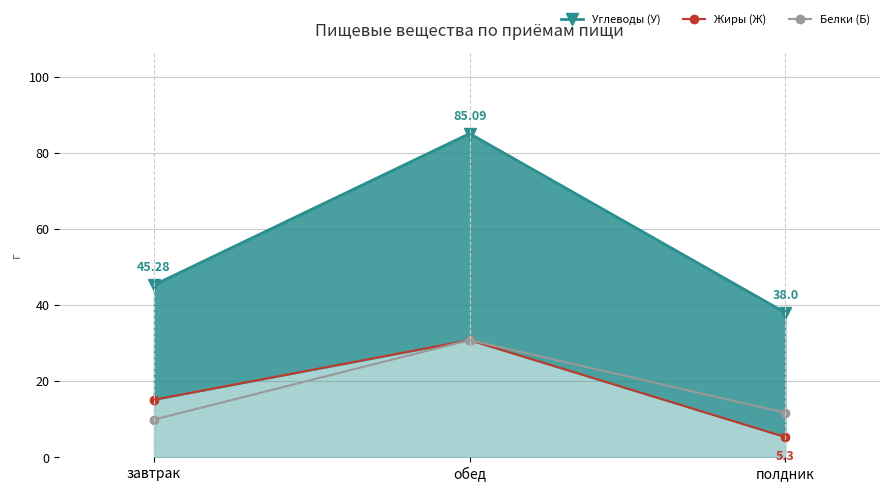

Reading left to right, list all the values displayed in this chart.

Углеводы (У): завтрак=45.3	обед=85.1	полдник=38.0
Жиры (Ж): завтрак=15.1	обед=30.8	полдник=5.3
Белки (Б): завтрак=9.9	обед=30.8	полдник=11.7